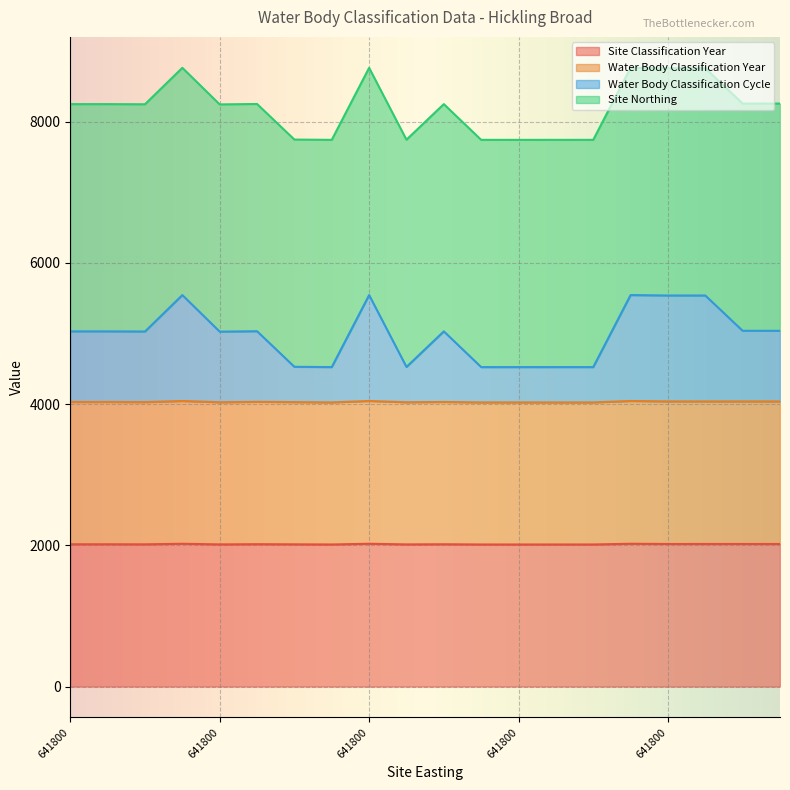

What is the difference between the second highest and second lowest values in the Water Body Classification Cycle series?

1020